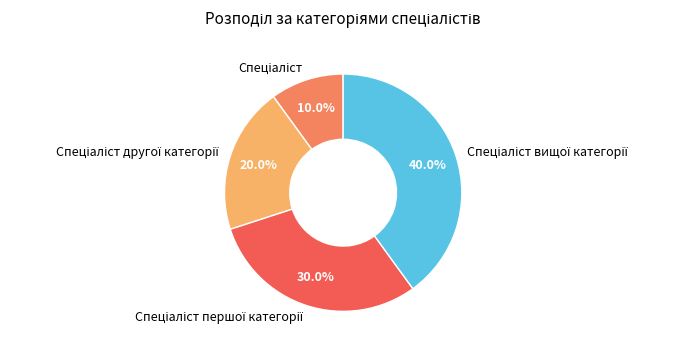

Does any single category account for the majority?

No